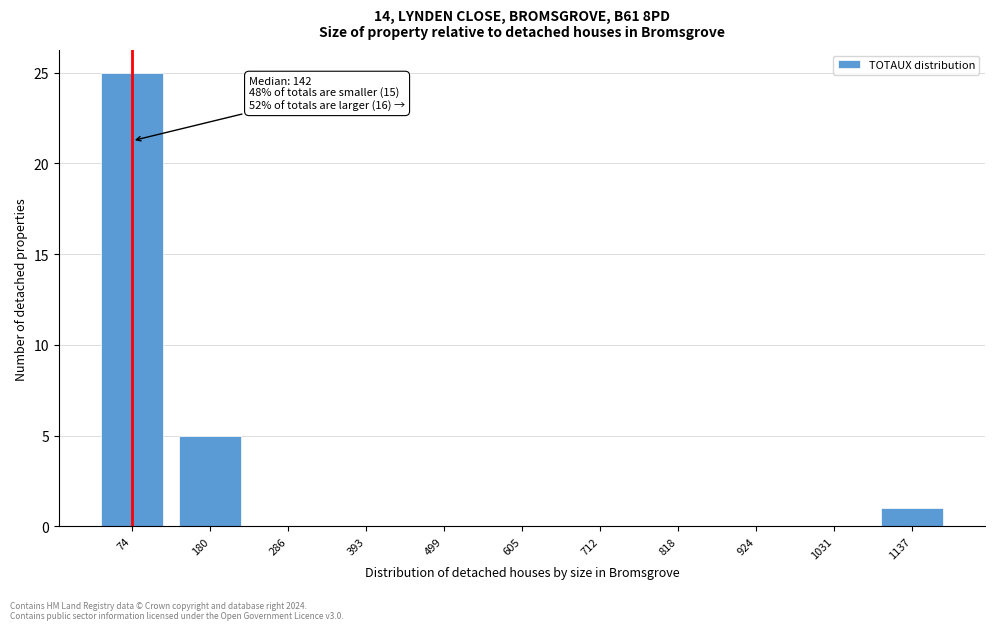

Reading right to left, list all the values displayed in this chart.

1137=1	1031=0	924=0	818=0	712=0	605=0	499=0	393=0	286=0	180=5	74=25